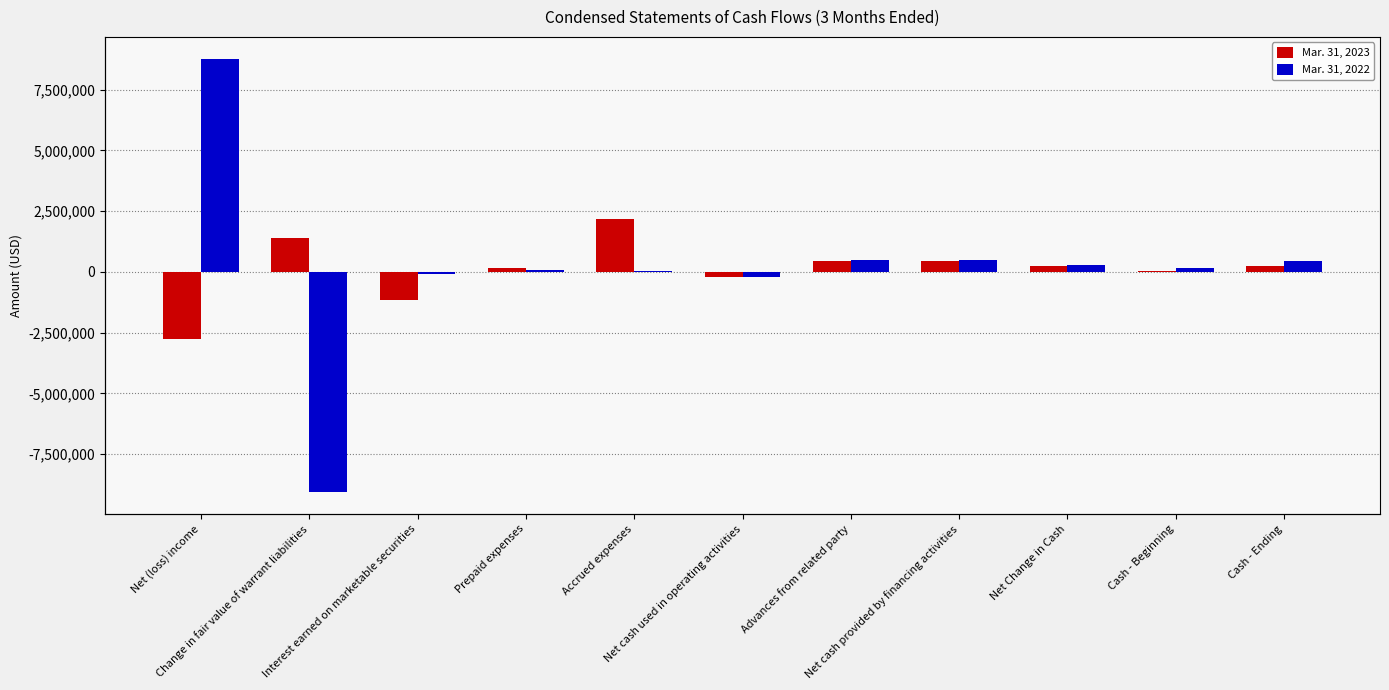

Reading left to right, what are all the values shown in this chart?

Mar. 31, 2023: -2766365	1378652	-1166703	146875	2185509	-222032	450000	450000	227968	23399	251367
Mar. 31, 2022: 8780301	-9065237	-66267	100418	46210	-204575	500000	500000	295425	156127	451552